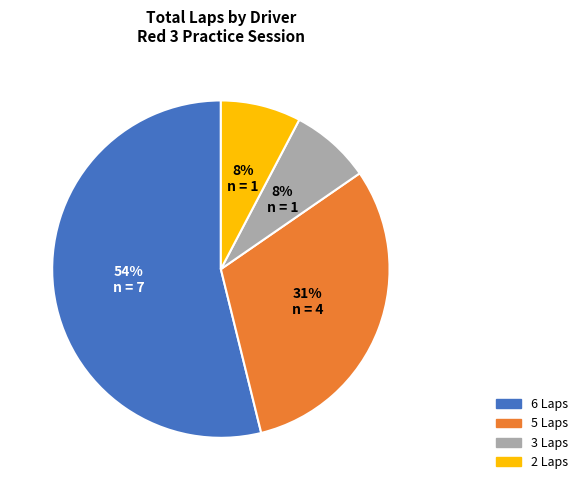

To the nearest percent, what is the average slice percentage?

25%